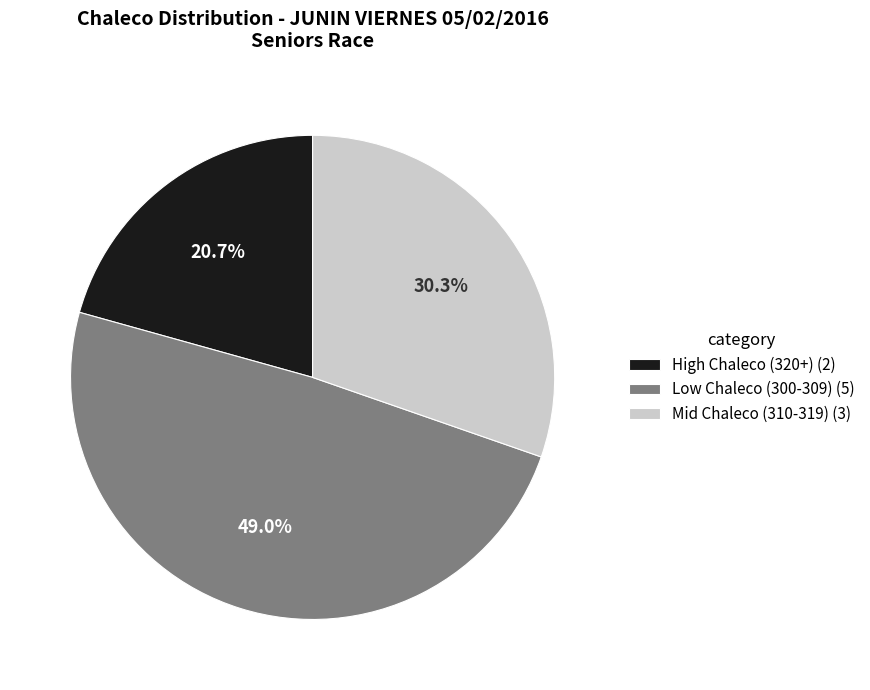

What is the ratio of the value at Low Chaleco (300-309) (5) to the value at Mid Chaleco (310-319) (3)?

1.6